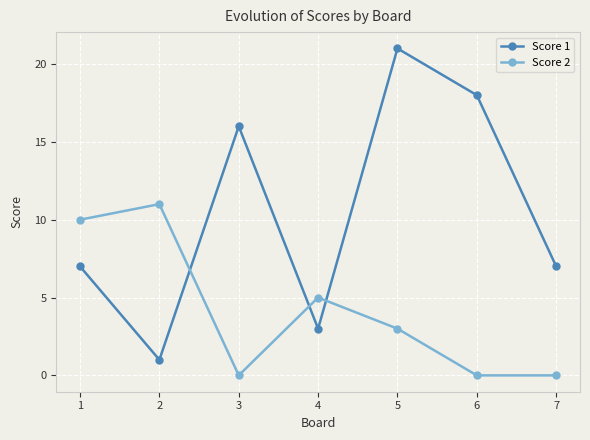

List the series in order of their overall mean, lowest first.

Score 2, Score 1